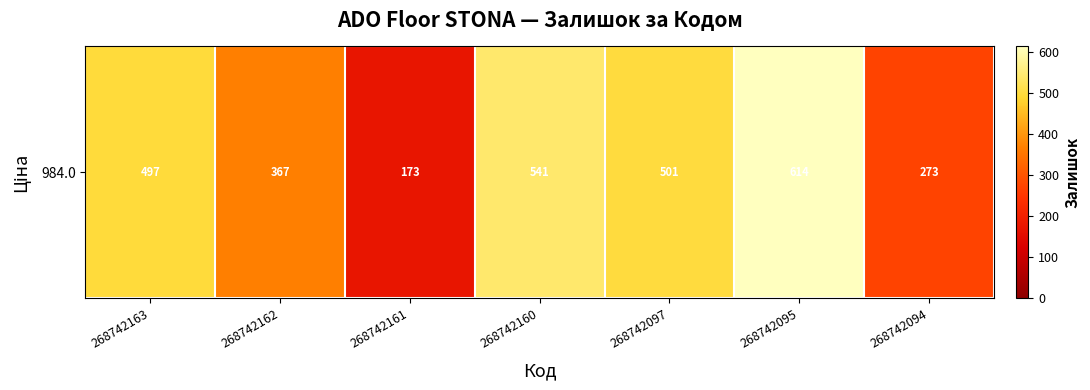

What is the difference between the maximum and second lowest values?

341